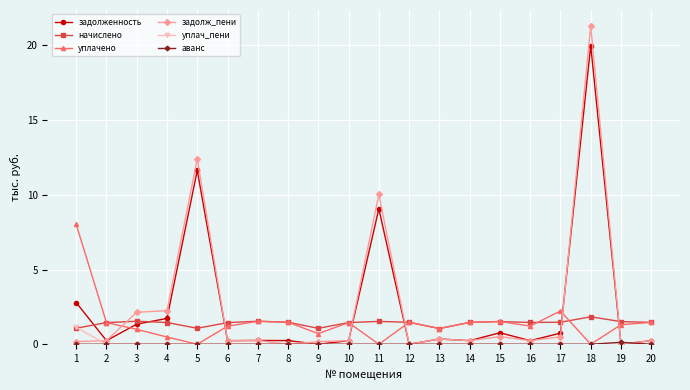

At which label is уплачено closest to 4?

17